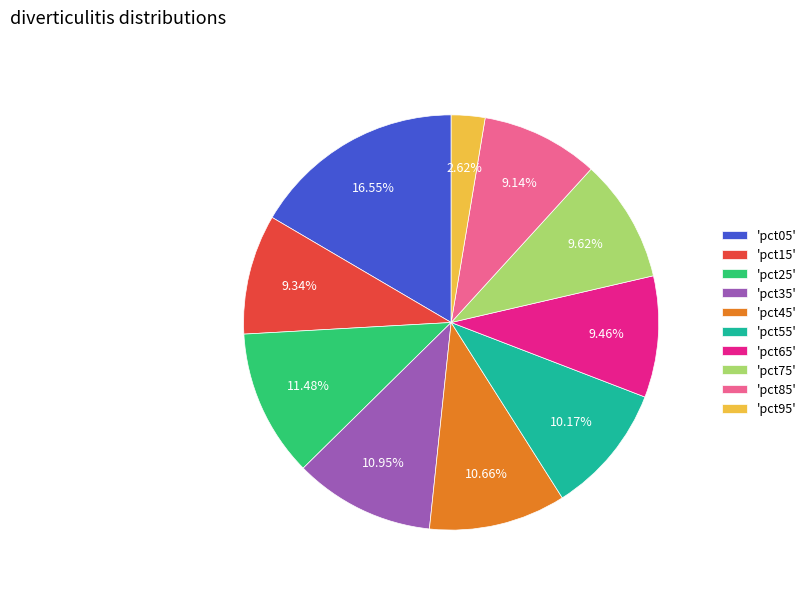

Count the number of slices in the pie.

10